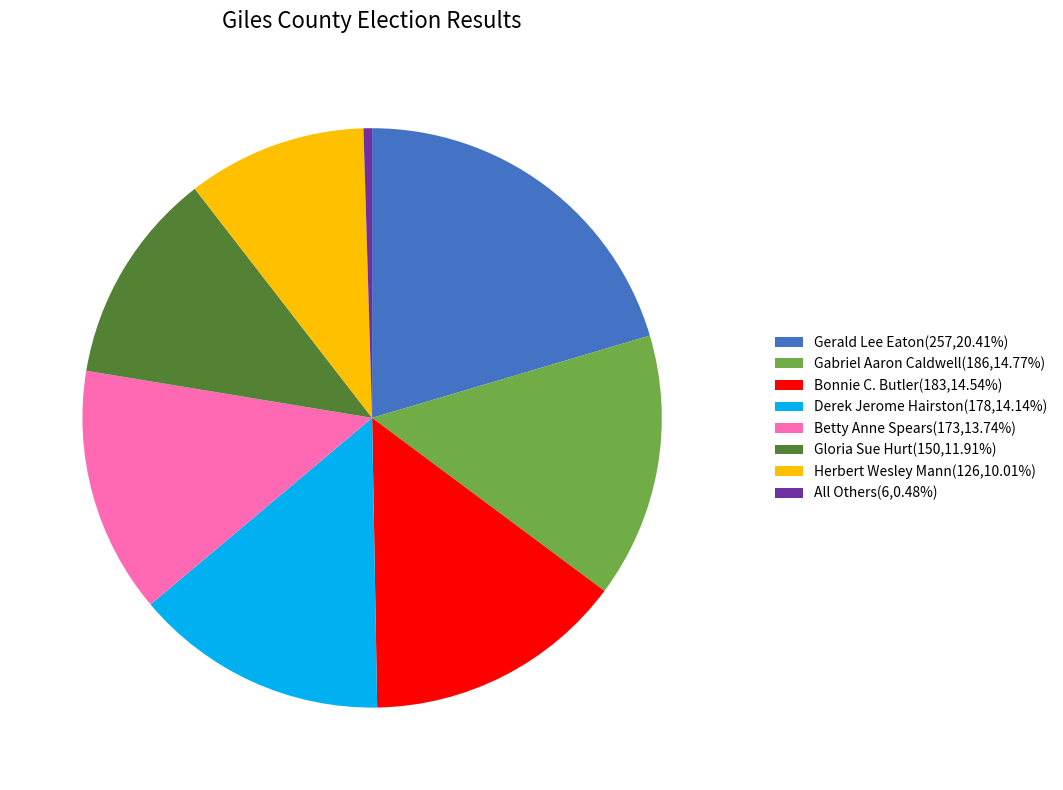

Which category has the smallest portion of the pie?

All Others